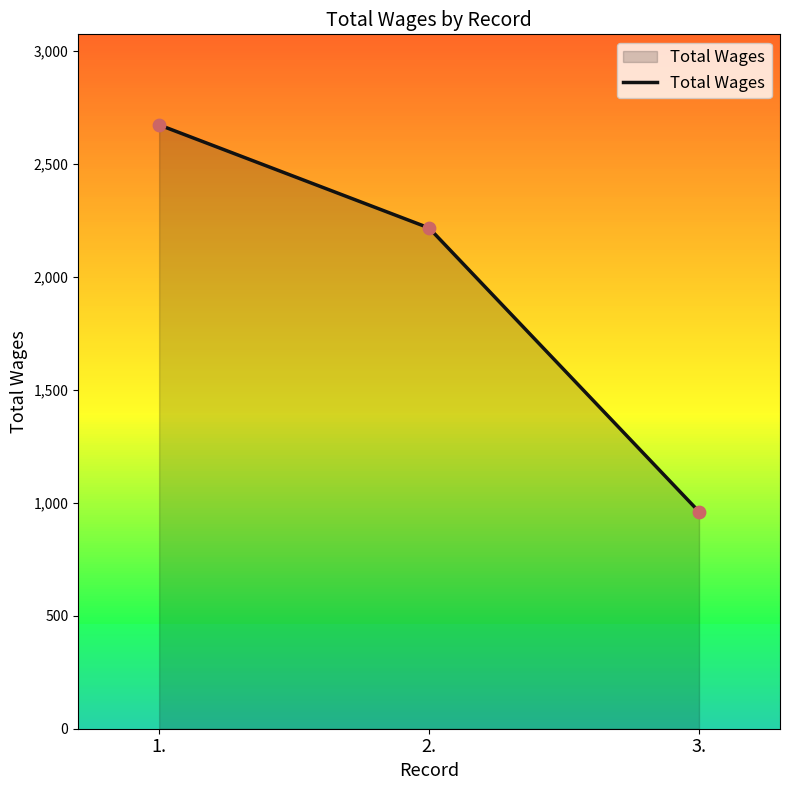

What is the change in value from 1. to 3.?

-1711